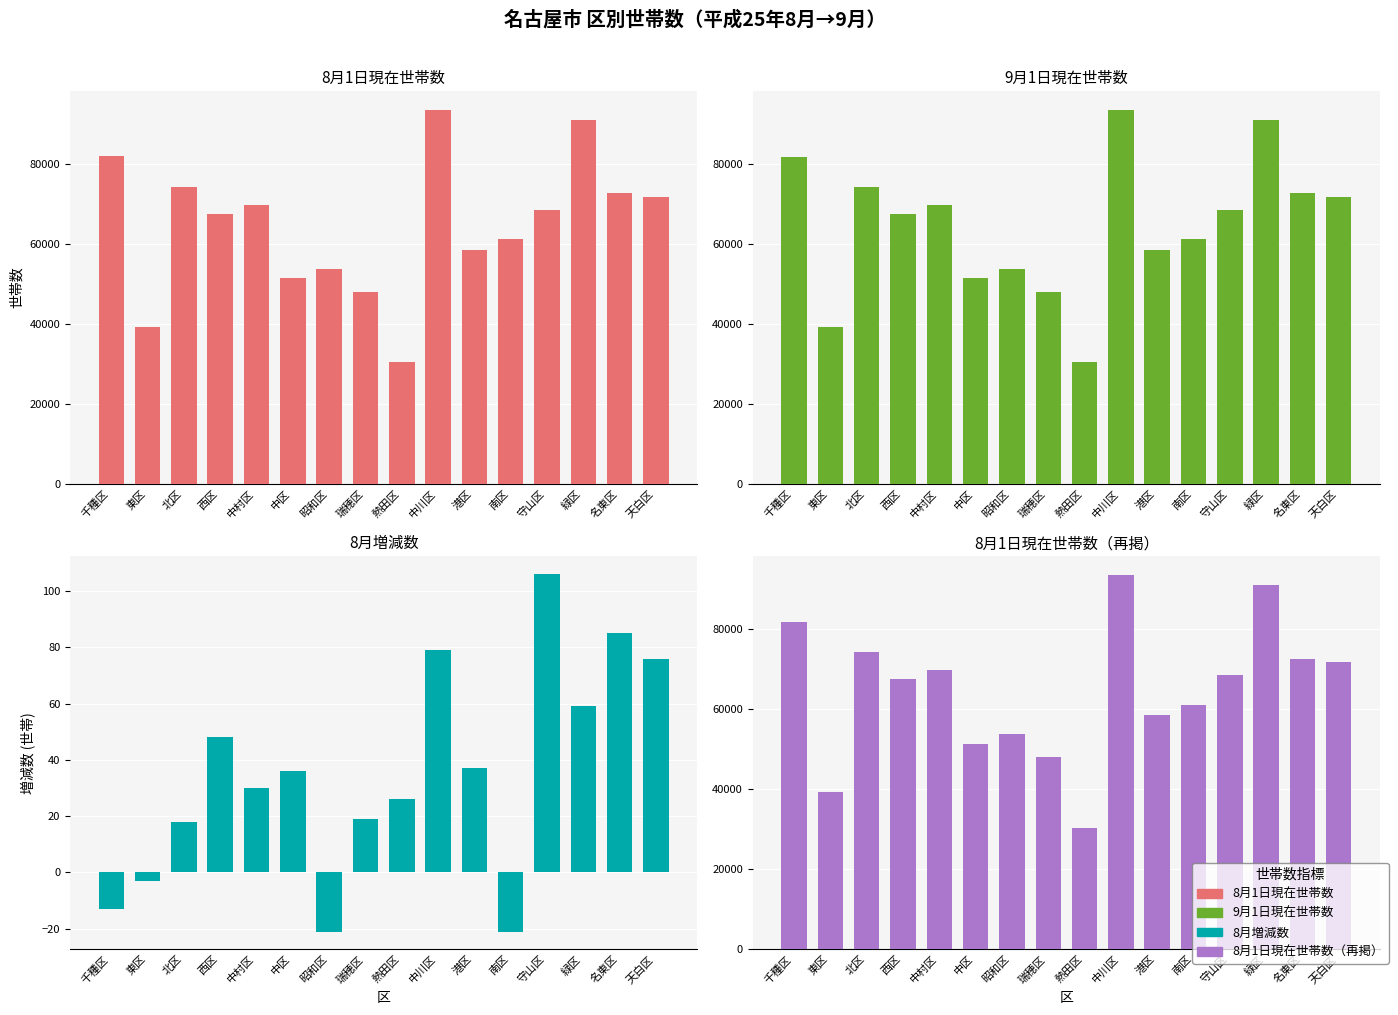

What is the label of the 10th bar from the left?

中川区